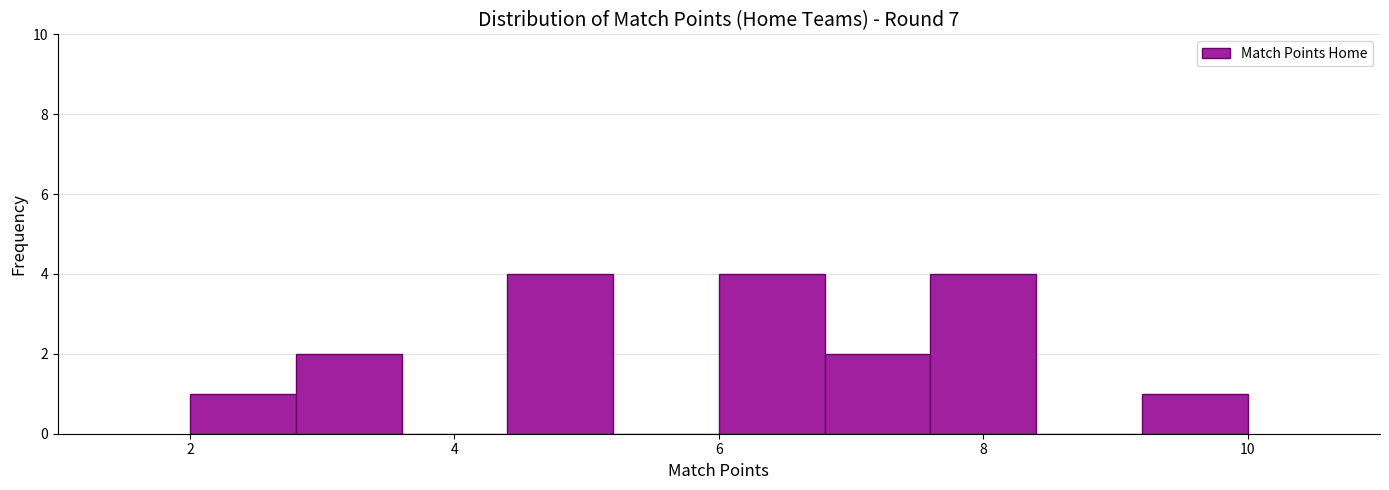

Reading left to right, transcribe this chart: for each bar, give the range it covers on the x-axis and its height. The values are not printed on the chart, so give them approximately, as read against the axis.

2.0 to 2.8: 1
2.8 to 3.6: 2
3.6 to 4.4: 0
4.4 to 5.2: 4
5.2 to 6.0: 0
6.0 to 6.8: 4
6.8 to 7.6: 2
7.6 to 8.4: 4
8.4 to 9.2: 0
9.2 to 10.0: 1